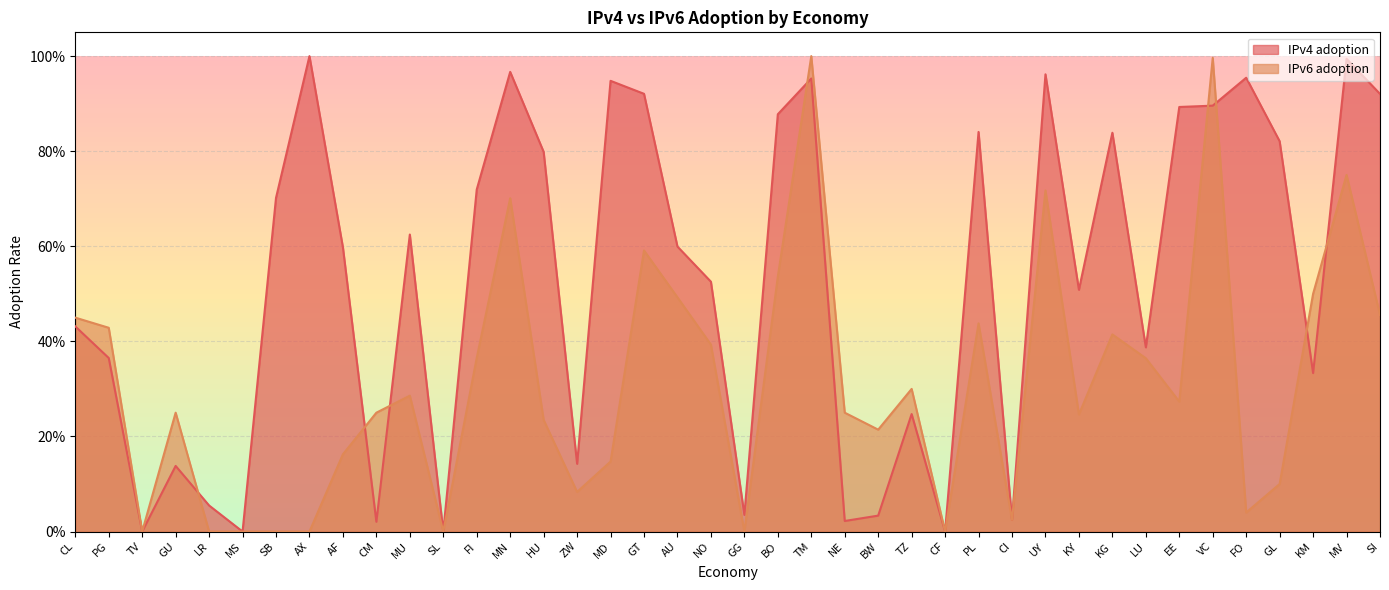

How many values in the IPv4 adoption series exceed 0?

36